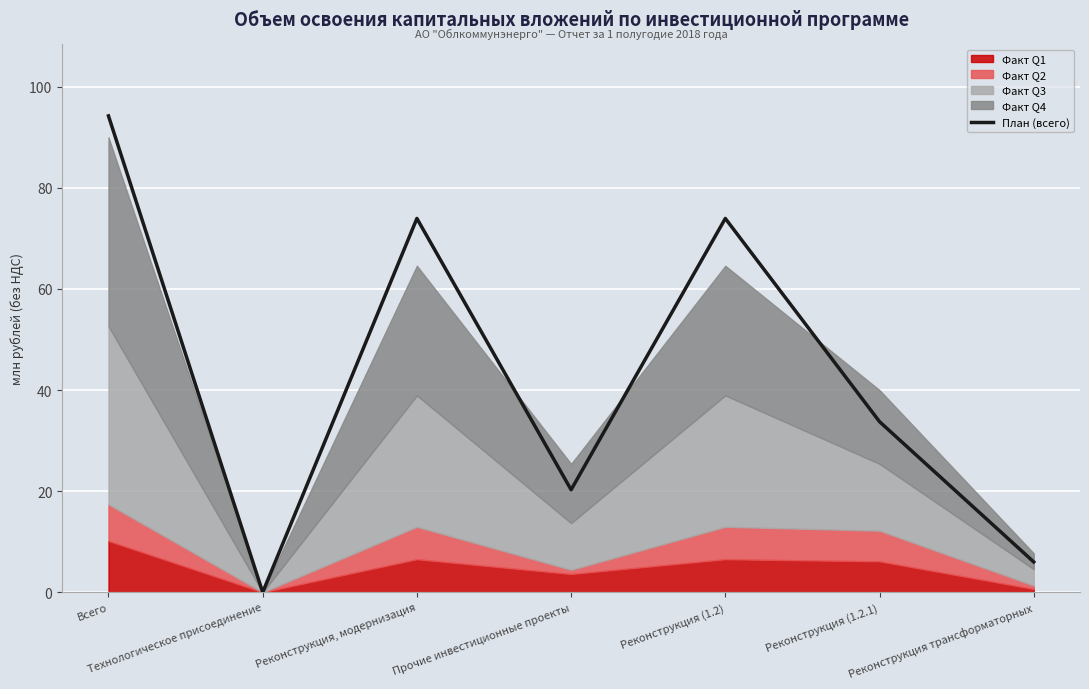

Rank the categories by value from highest to lowest.

Всего, Реконструкция, модернизация, Реконструкция (1.2), Реконструкция (1.2.1), Прочие инвестиционные проекты, Реконструкция трансформаторных, Технологическое присоединение